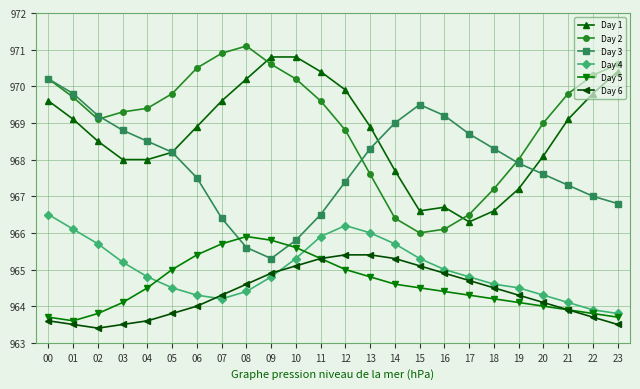

What is the difference between the highest and lowest values at 02?

5.8